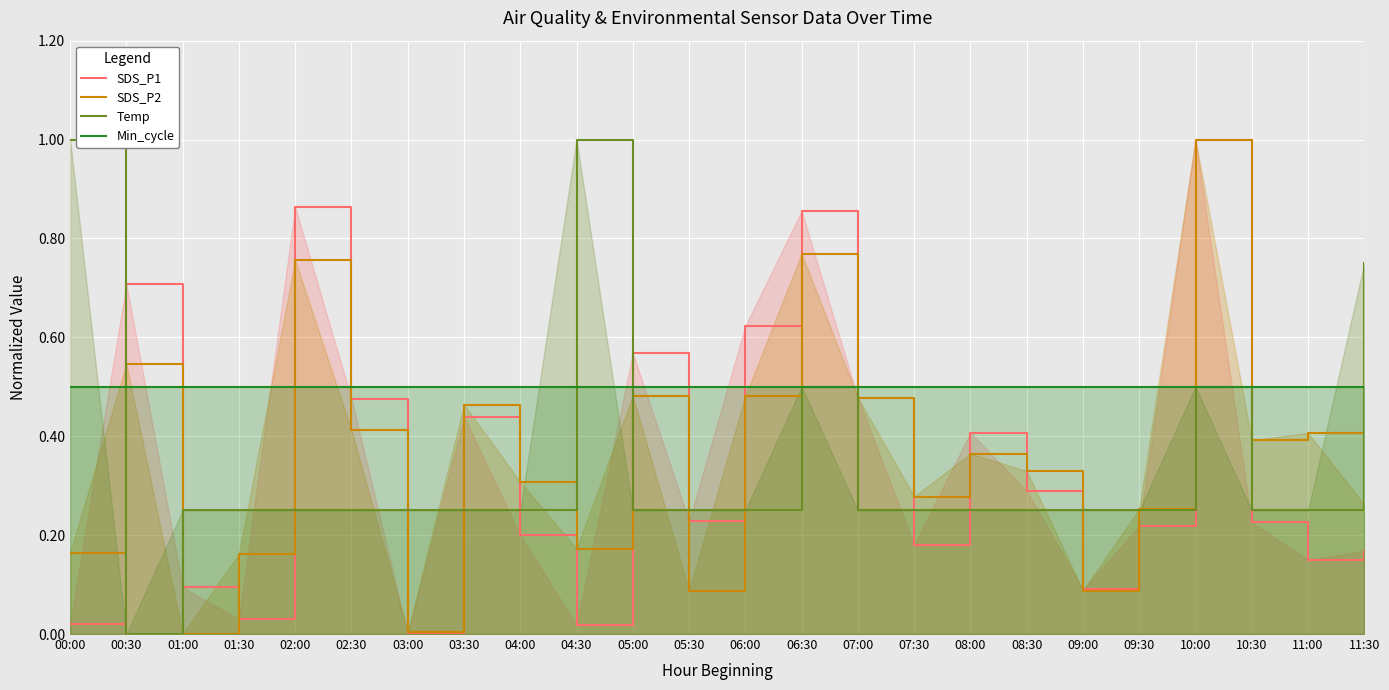

What is the total value across all series at 05:30?

1.1